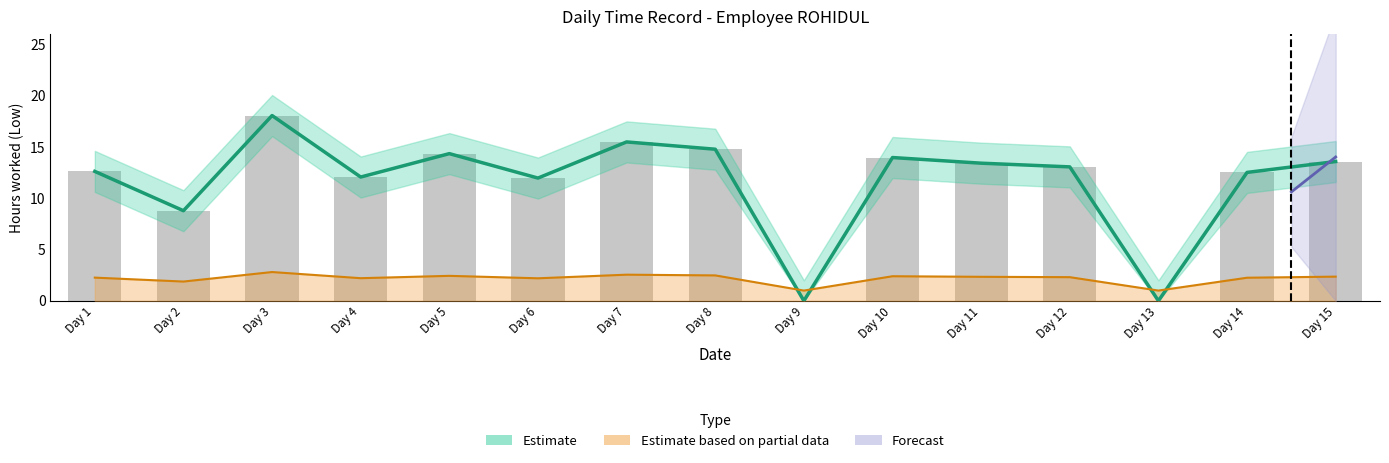

Reading left to right, extract all data points from this chart.

Low: 12.6	8.8	18.1	12.1	14.3	12.0	15.5	14.8	0.0	14.0	13.4	13.1	0.0	12.5	13.6
Low_upper: 2.3	1.9	2.8	2.2	2.4	2.2	2.5	2.5	1.0	2.4	2.3	2.3	1.0	2.3	2.4
Low_lower: 12.6	8.8	18.1	12.1	14.3	12.0	15.5	14.8	0.0	14.0	13.4	13.1	0.0	12.5	13.6